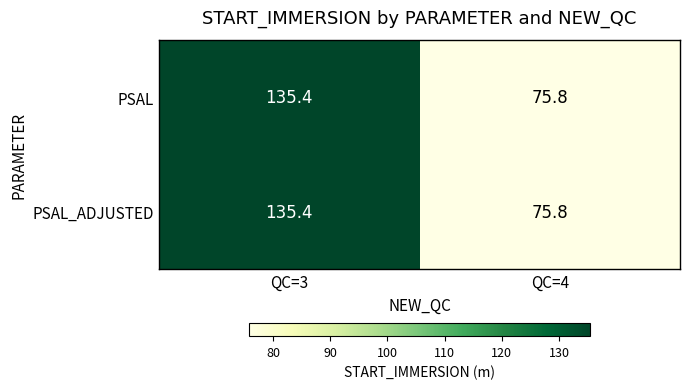

At how many categories does at least one series exceed 124?

1